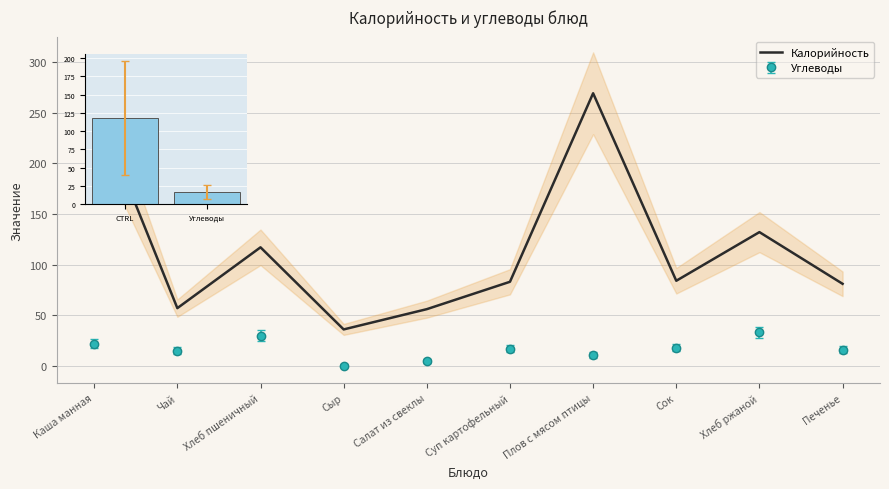

What is the sum of the values at Каша манная and Суп картофельный?

344